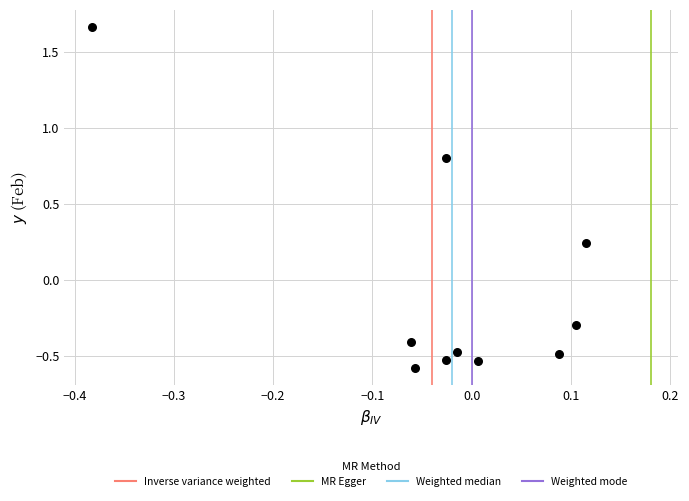

What is the range of Y values (max minus min)?

2.2